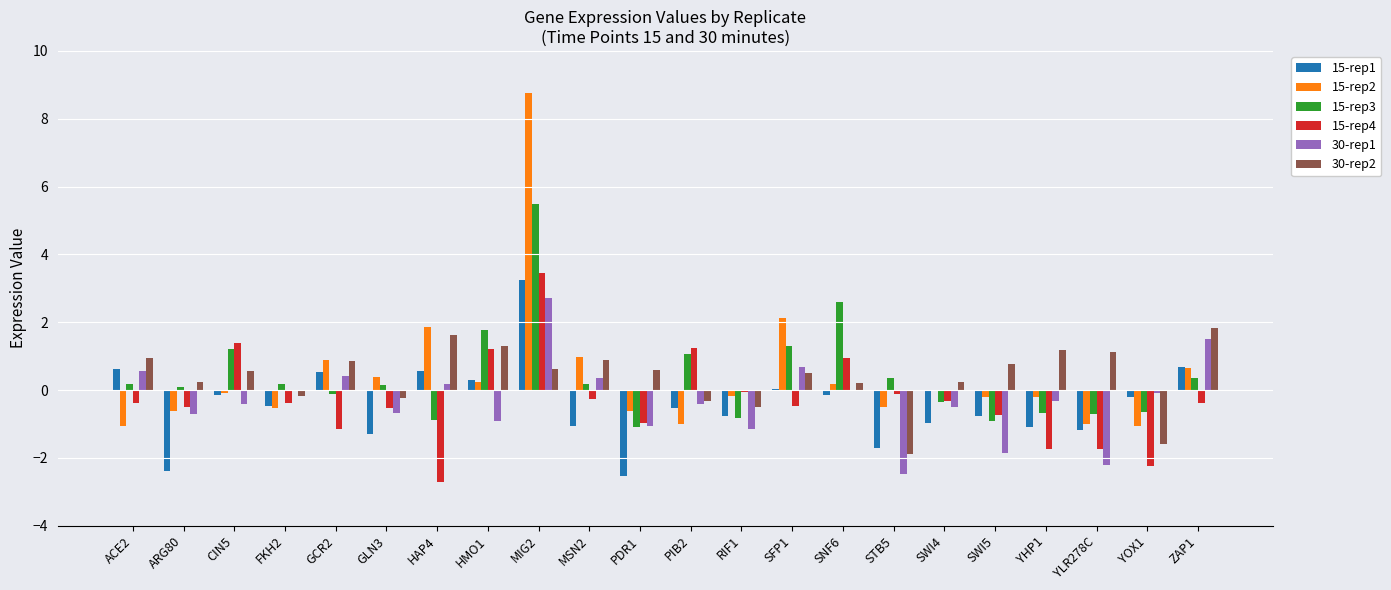

Count the number of data series in this chart.

6